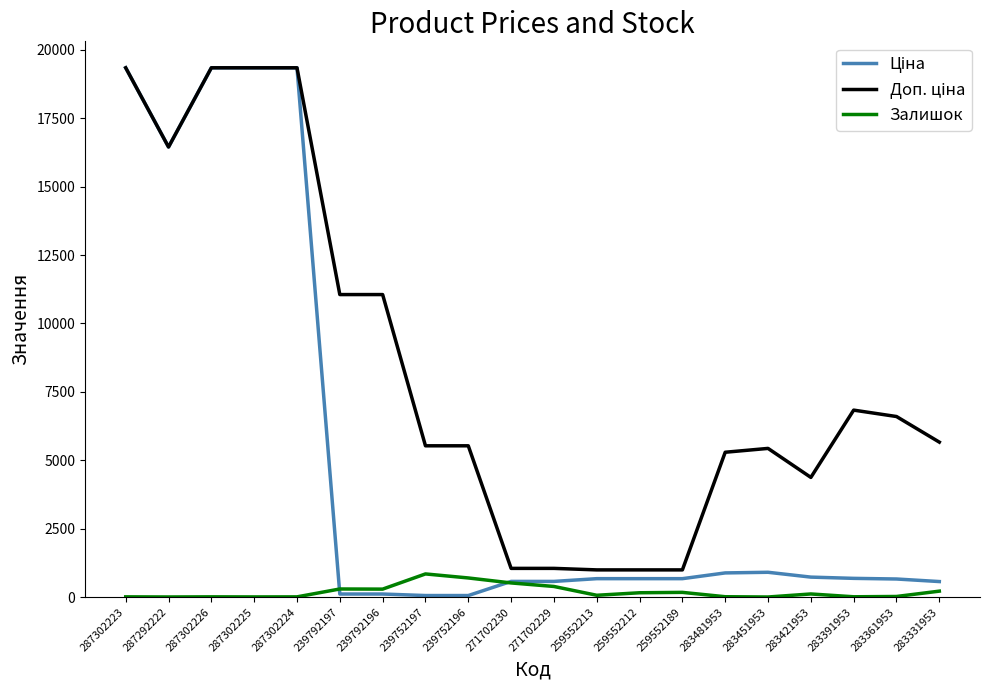

True or false: Залишок has a value of 2.0 at 283451953.

True